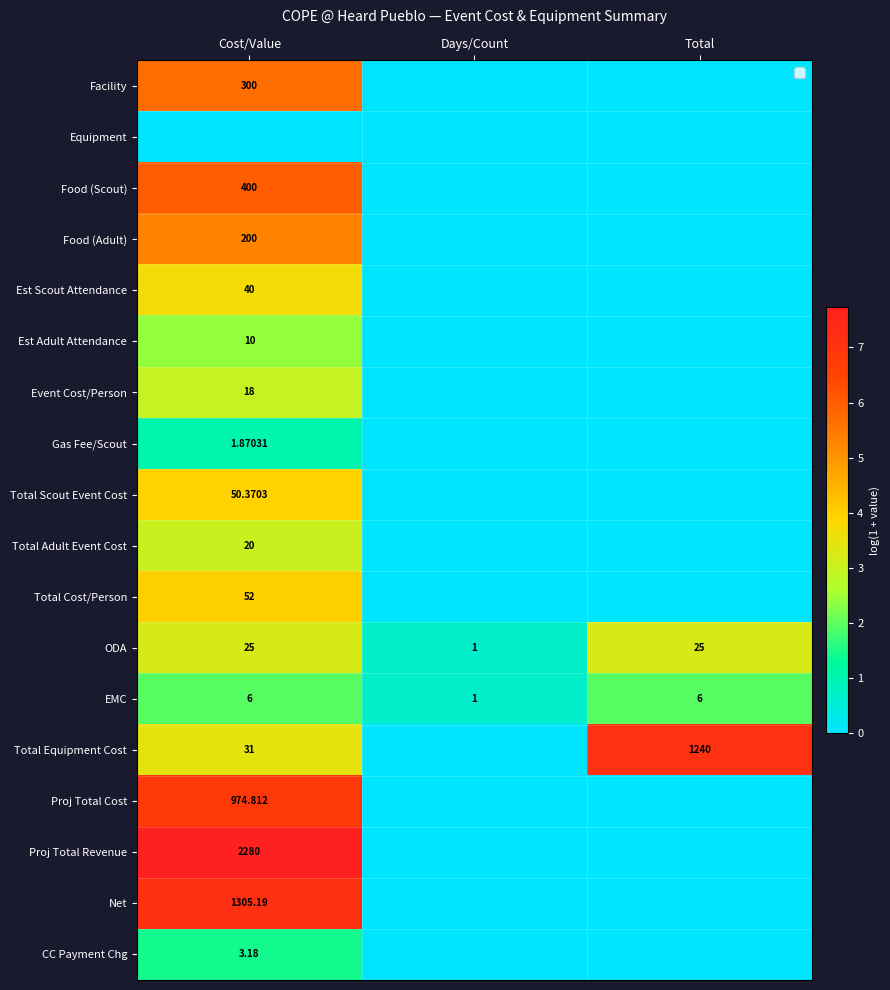

Which has a higher value, Days/Count or Total?

Days/Count